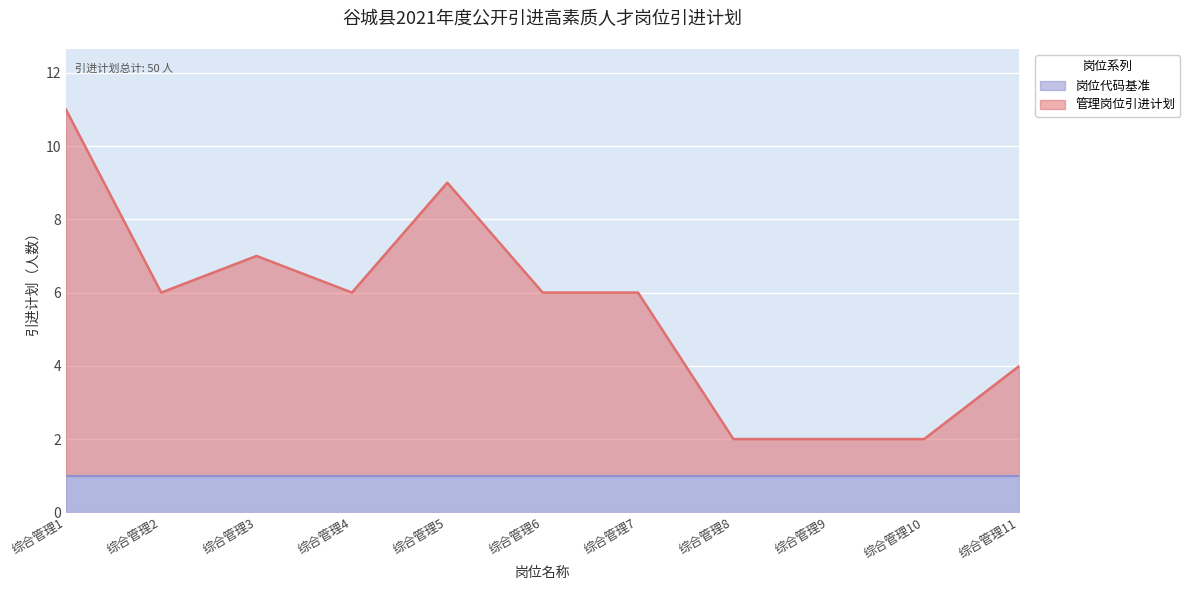

Reading left to right, list all the values displayed in this chart.

11	6	7	6	9	6	6	2	2	2	4